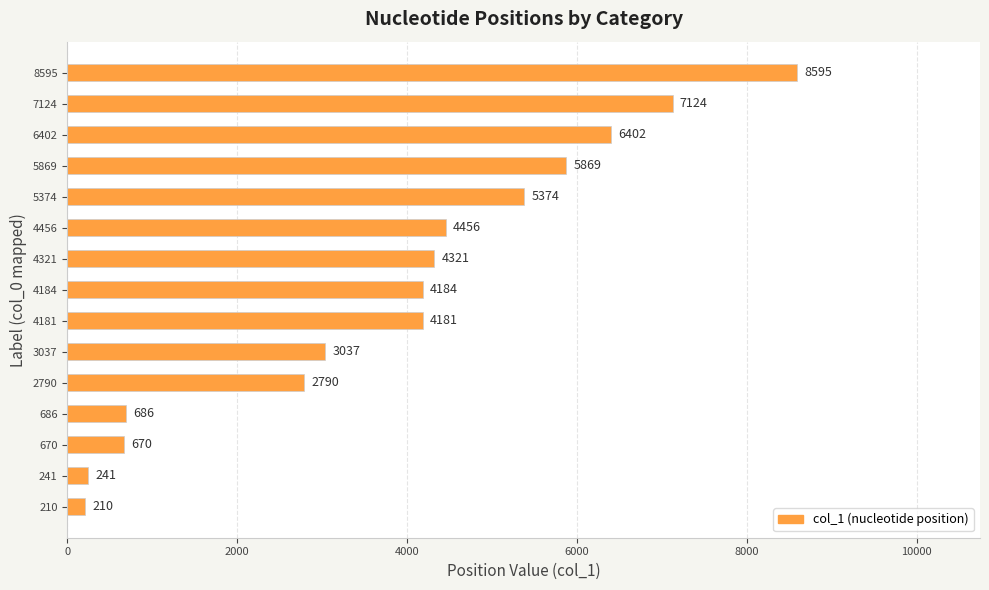

Does the chart contain any negative values?

No